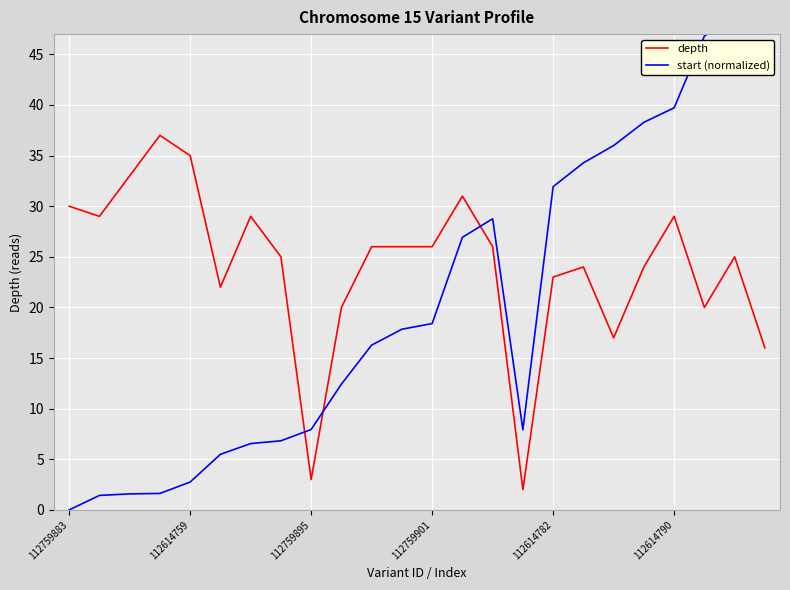

Which series has the widest spread of values?

start (normalized)